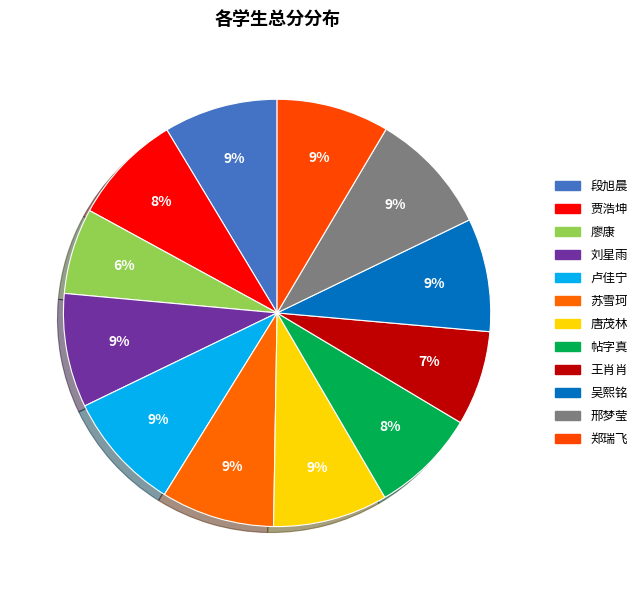

Which slice is the smallest?

廖康